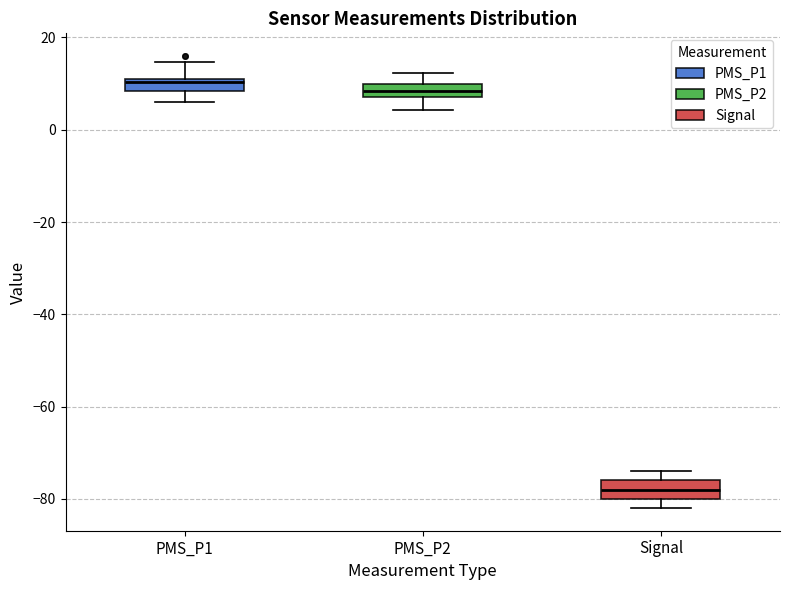

Which box's median line is the lowest?

Signal